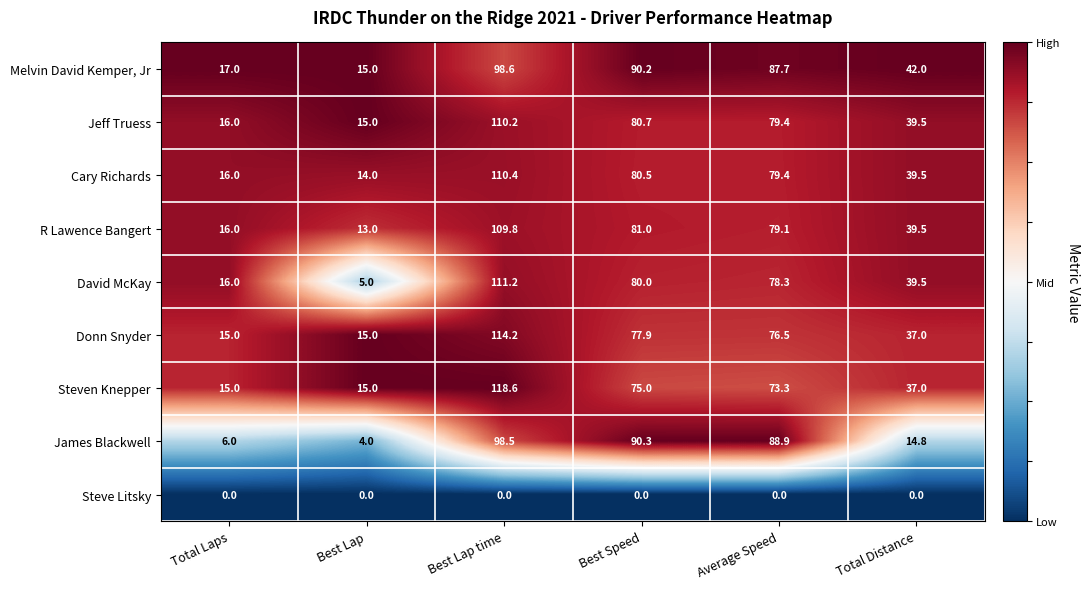

At which category does the chart reach its peak across all series?

Best Lap time